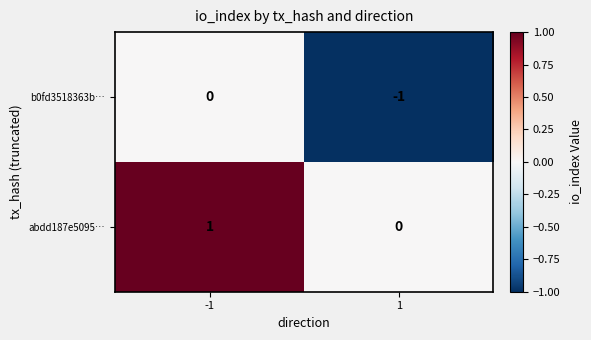

The abdd187e5095… series shows 0 at 1. True or false?

True